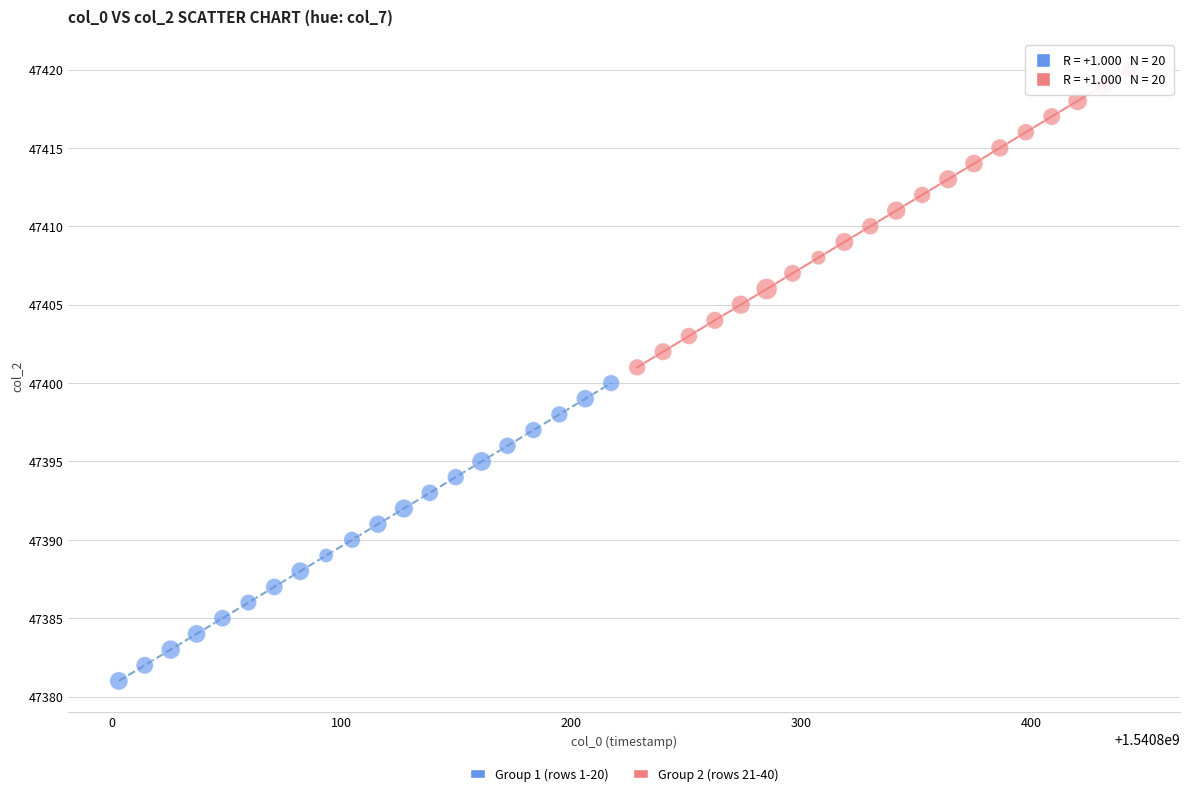

What are all the series names shown in the legend?

Group 1 (rows 1-20), Group 2 (rows 21-40)